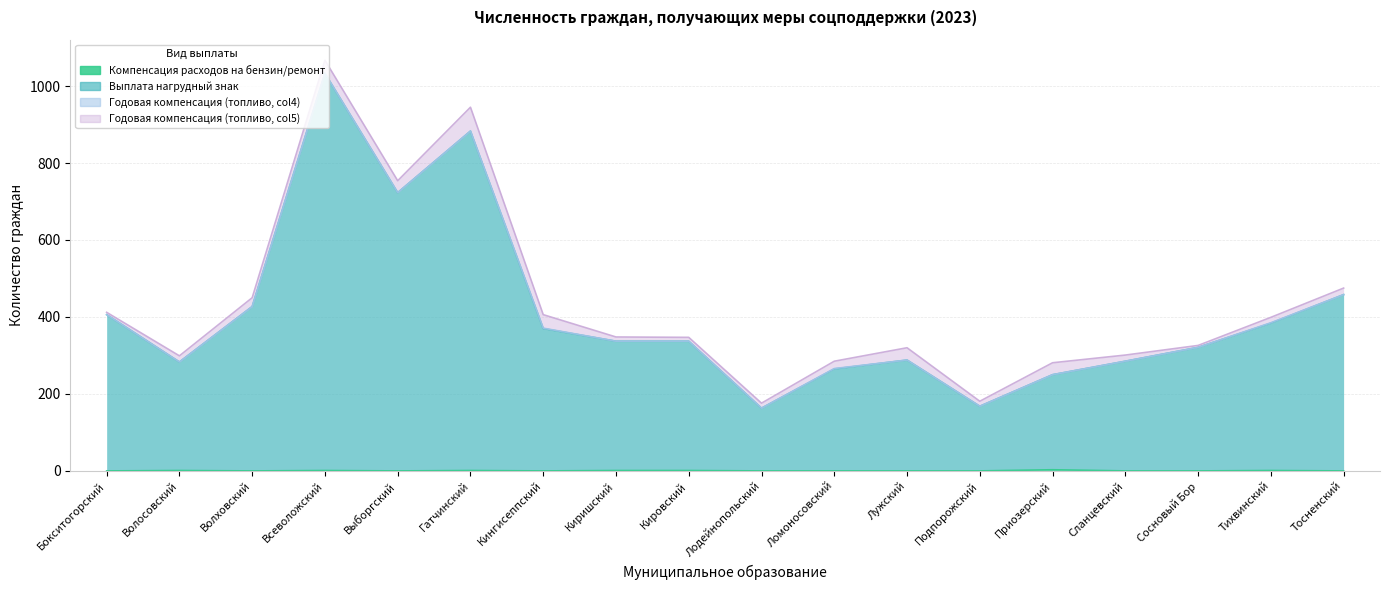

Between Приозерский and Кировский, which is larger?

Приозерский